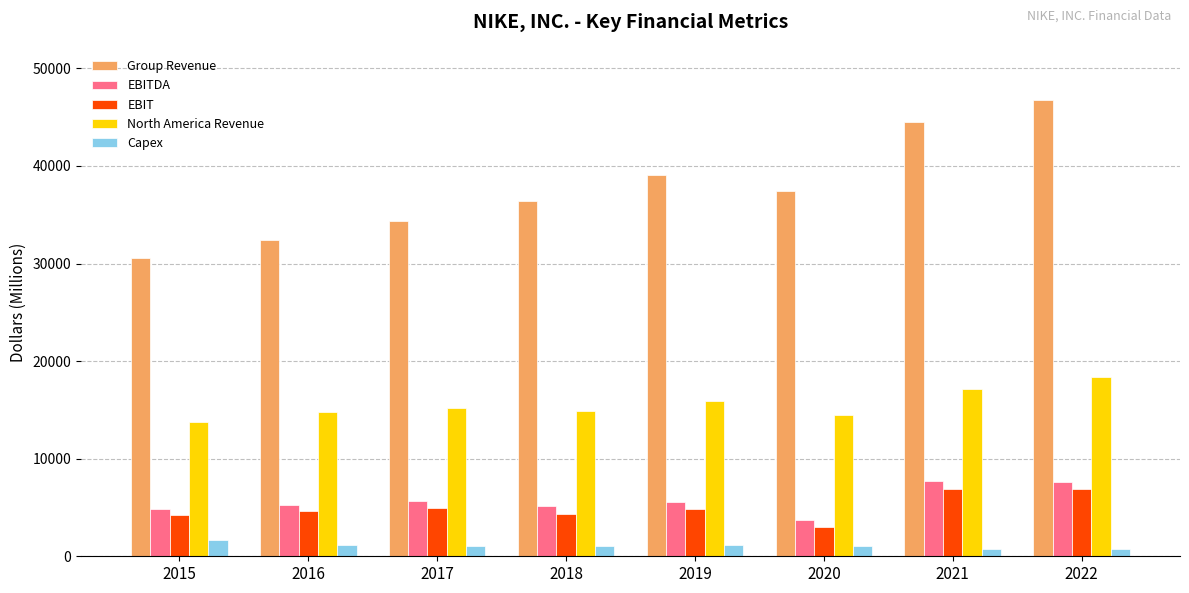

What is the difference between the maximum and second lowest values in the North America Revenue series?

3869